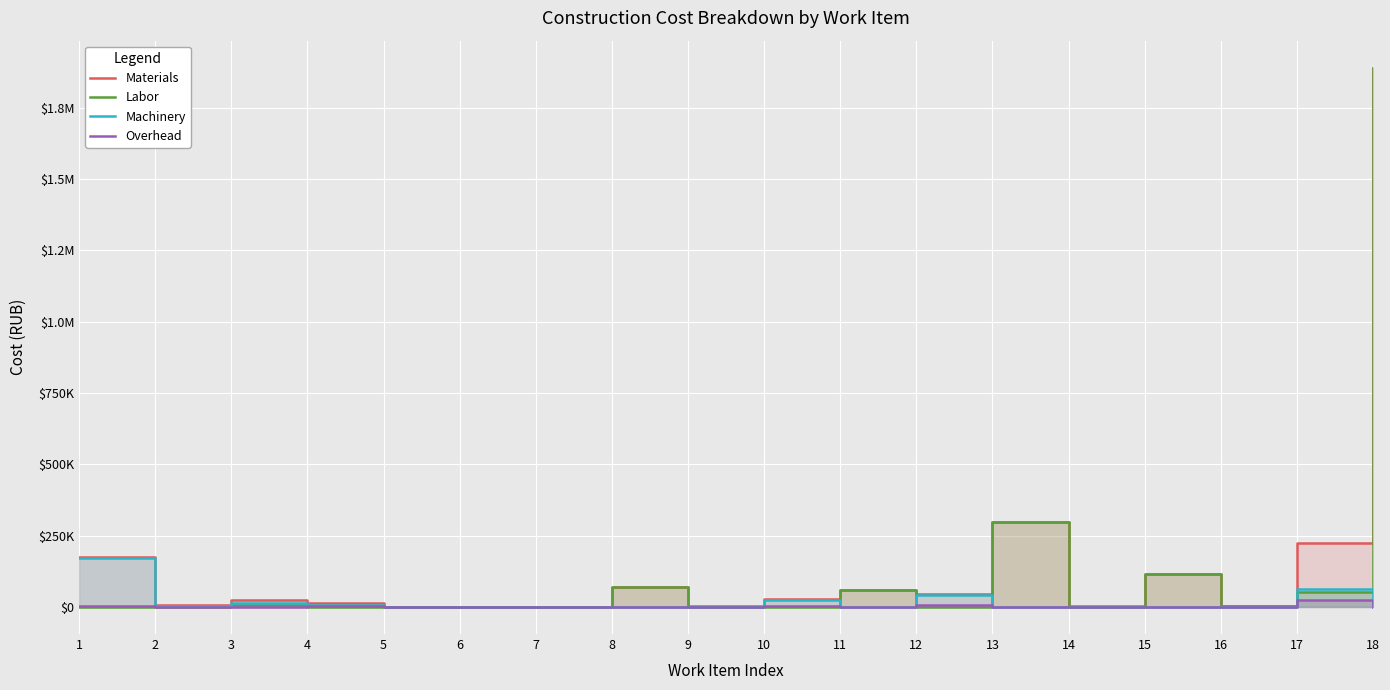

How many values in the Labor series are below 1947?

9